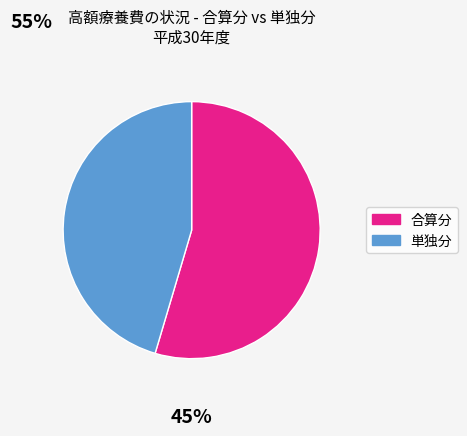

Is there a majority slice in this chart?

Yes